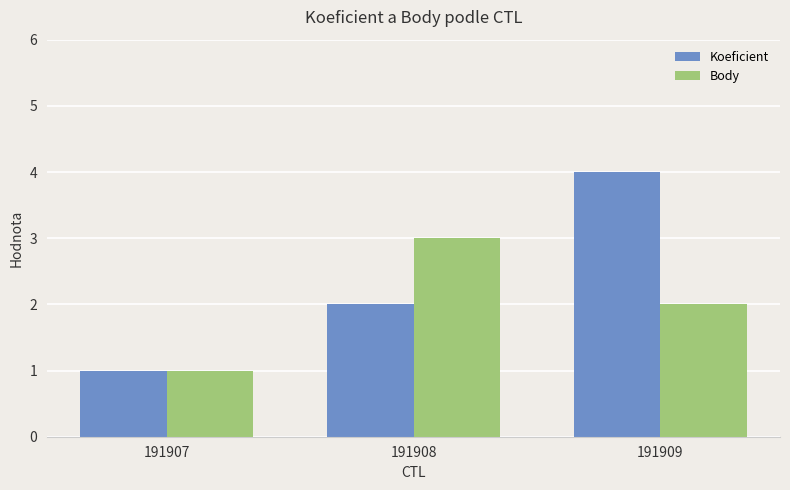

How many data points does each series have?

3